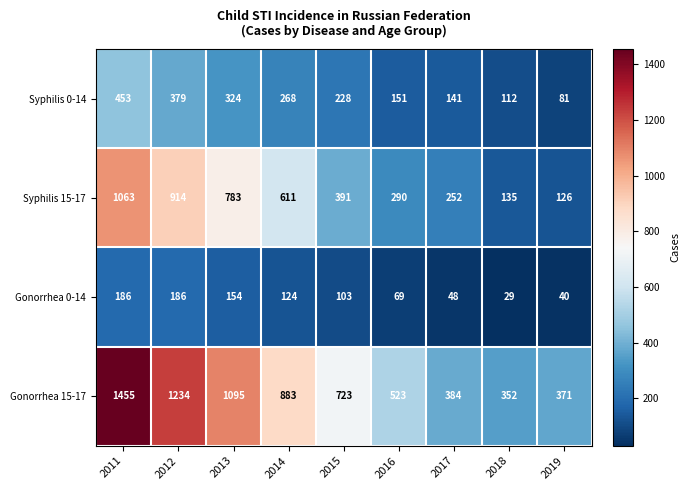

At which label does Gonorrhea 0-14 first exceed 103?

2011